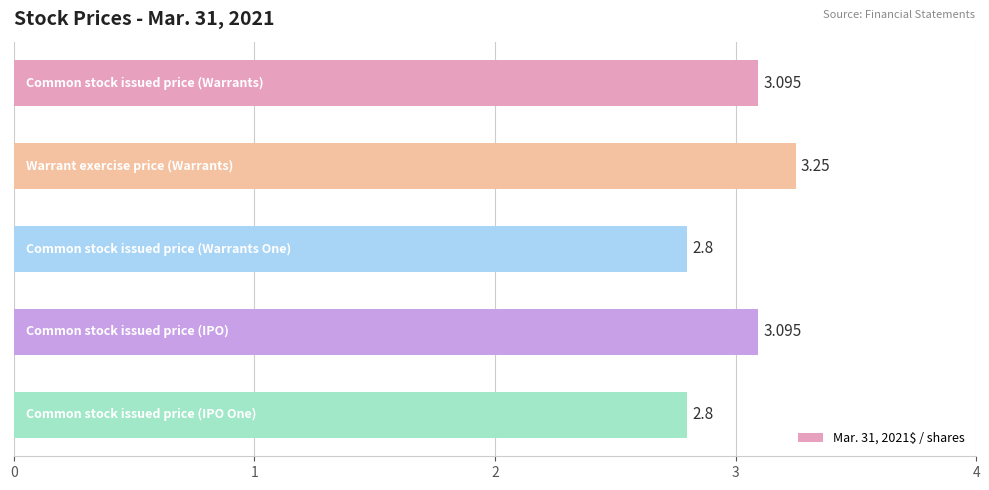

Does the chart contain any negative values?

No